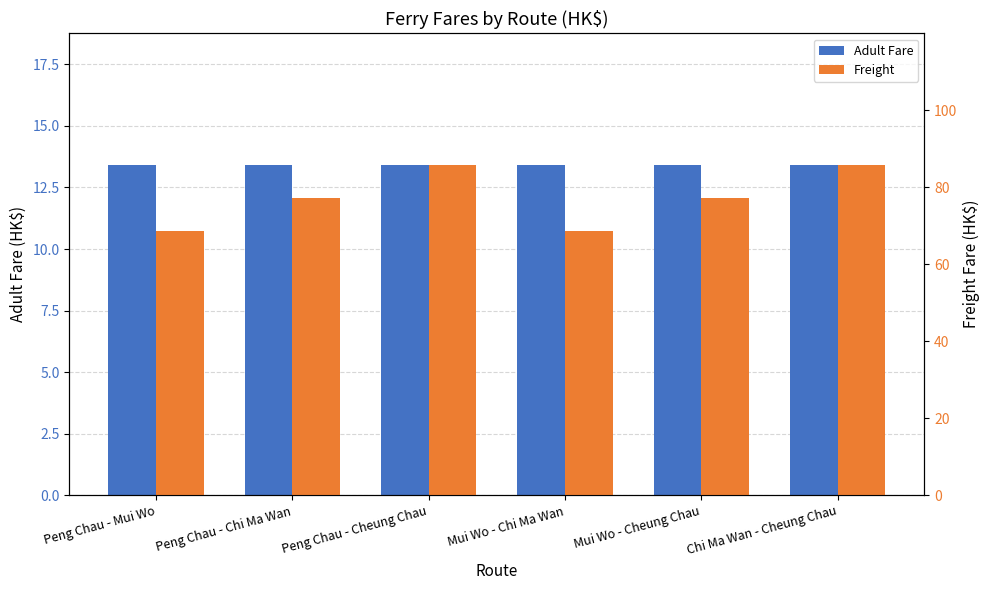

What is the label of the 3rd bar from the right?

Mui Wo - Chi Ma Wan